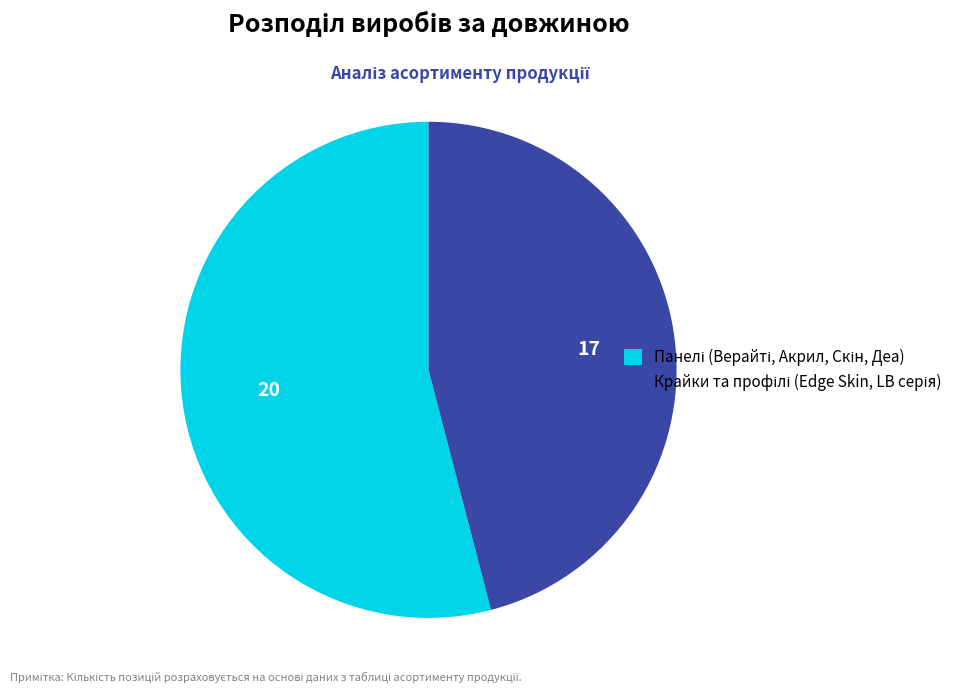

Is there a majority slice in this chart?

Yes